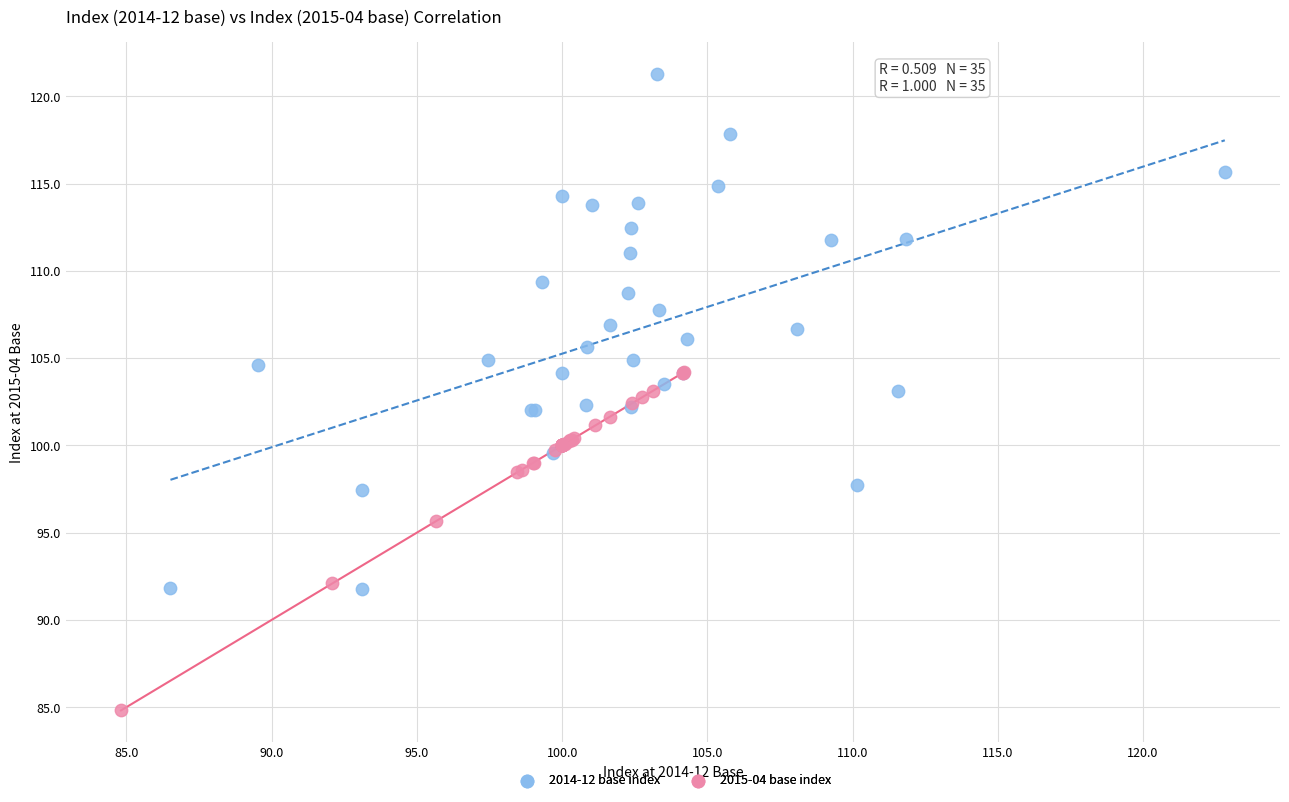

Which series reaches the maximum Y coordinate?

2014-12 base index